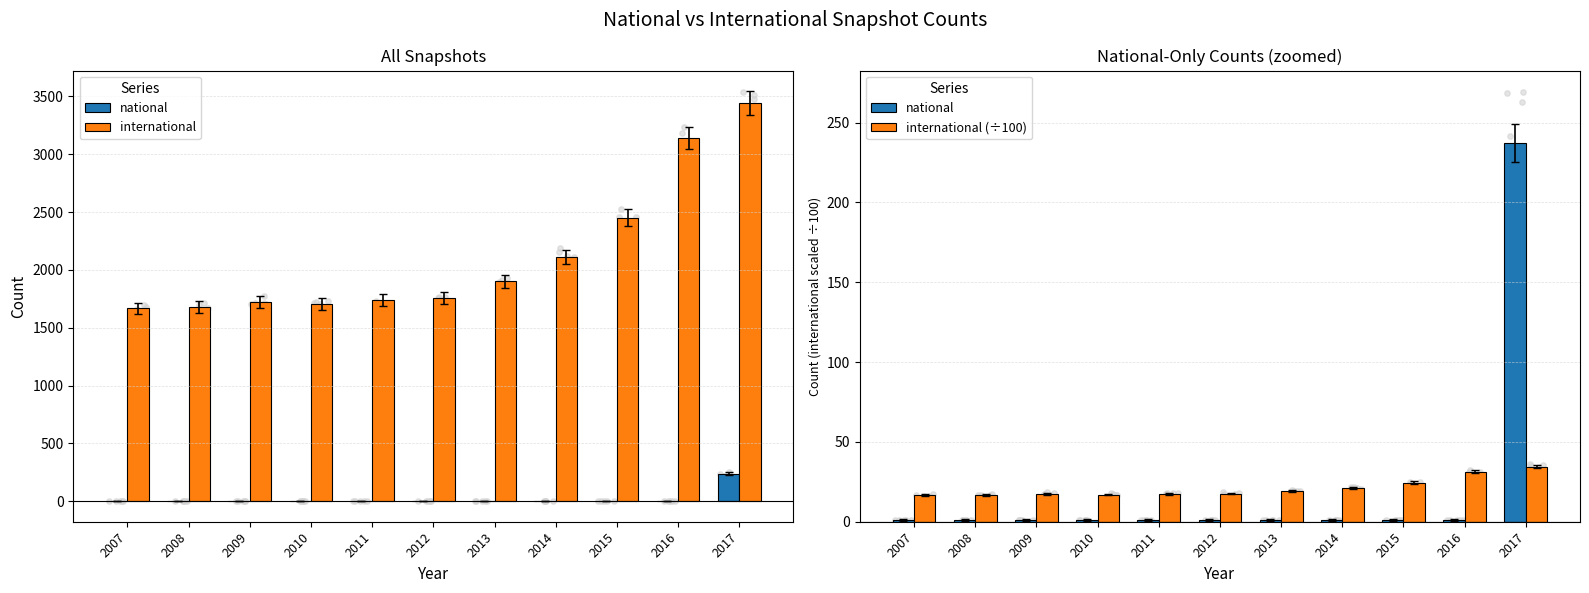

Which series contains the highest Y value?

international